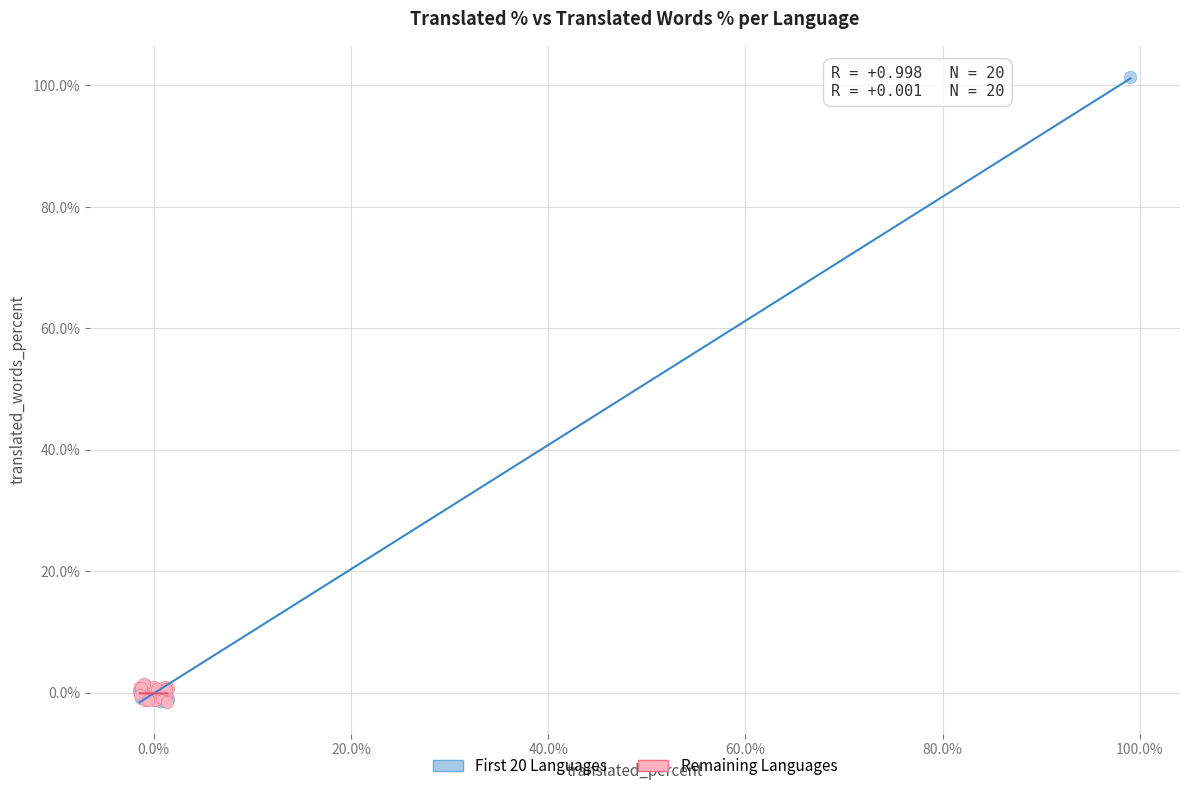

What are all the series names shown in the legend?

First 20 Languages, Remaining Languages